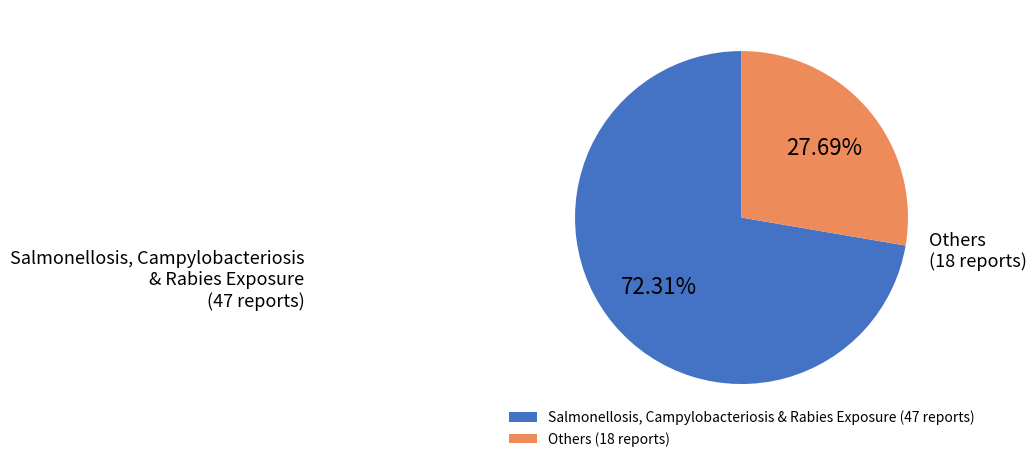

Rank the categories by value from lowest to highest.

Others (18 reports), Salmonellosis, Campylobacteriosis & Rabies Exposure (47 reports)